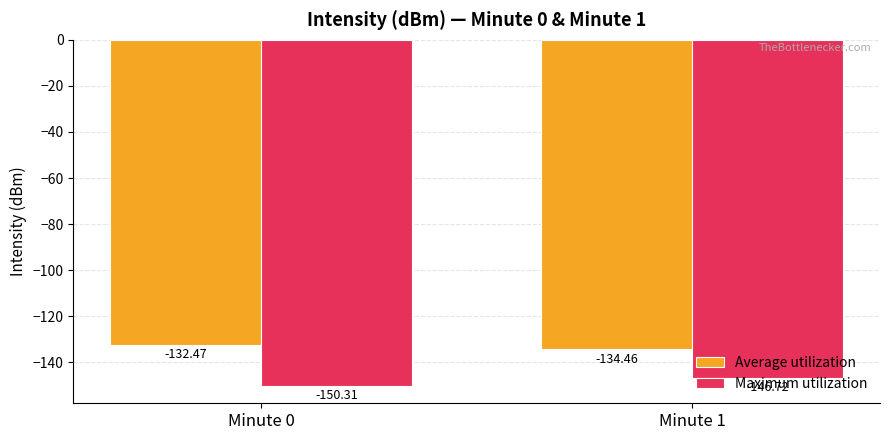

What is the sum of all Average utilization values?

-266.9